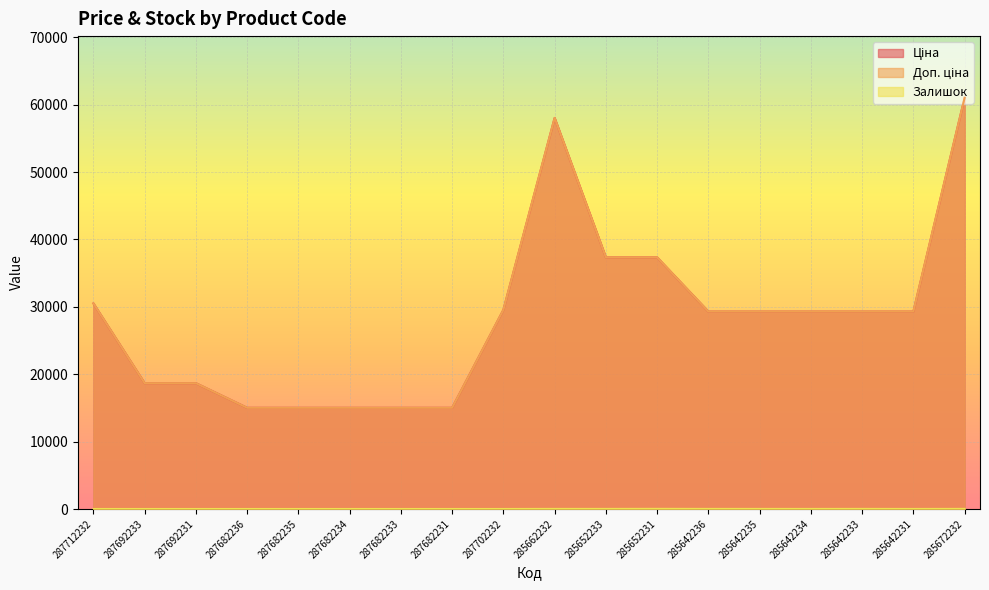

How many lines are shown in the chart?

3